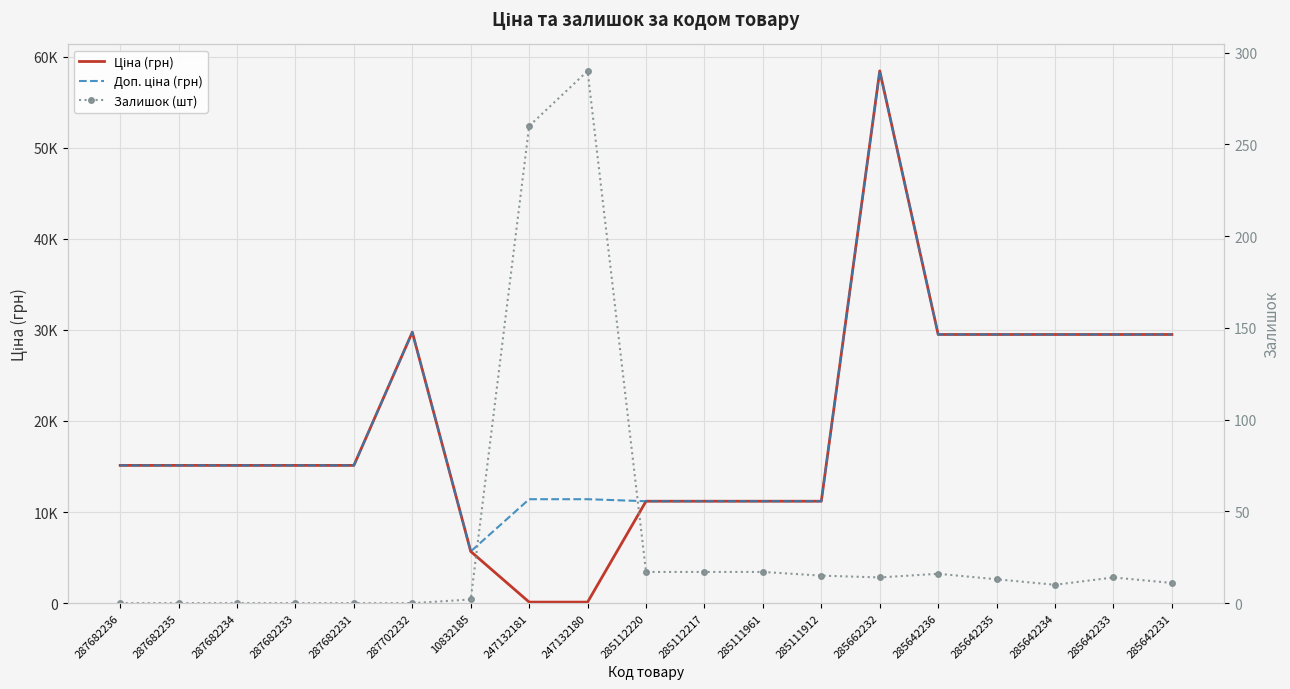

Where does the Ціна (грн) series first go above 15120?

287702232